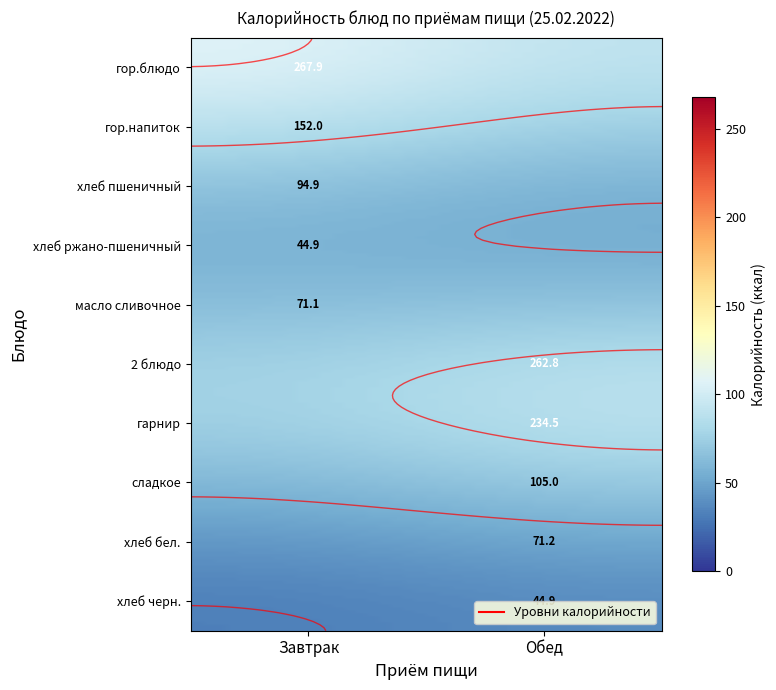

How many data points in Завтрак are less than 44?

5